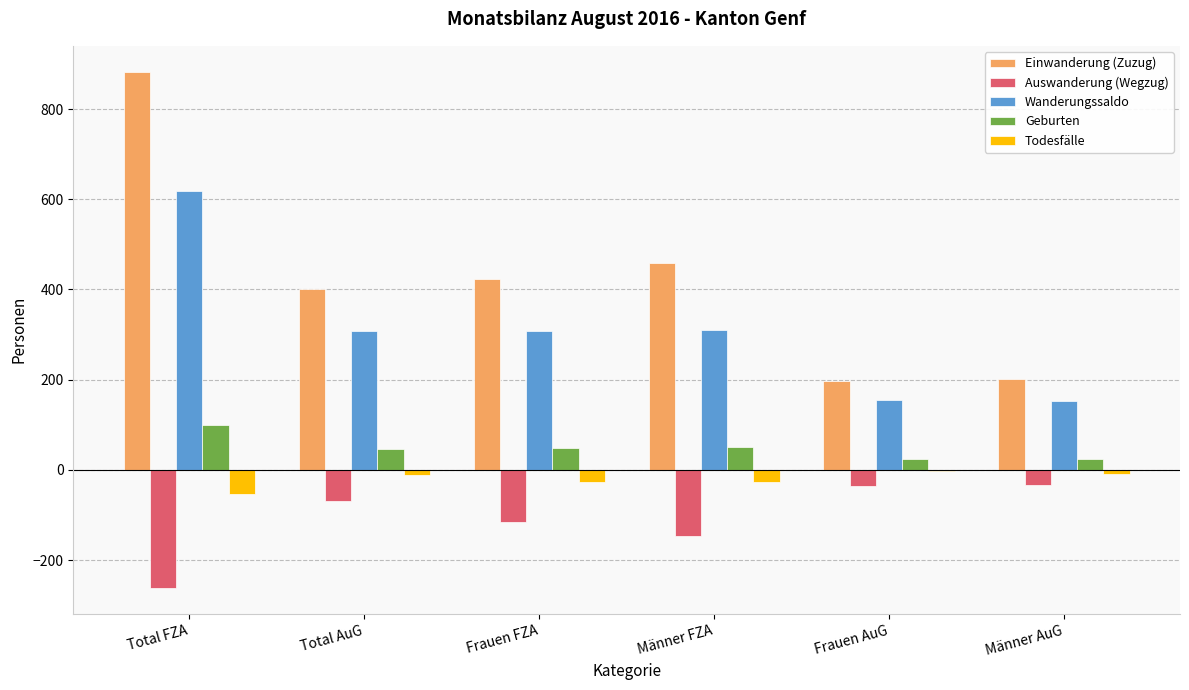

What is the greatest value displayed?

883